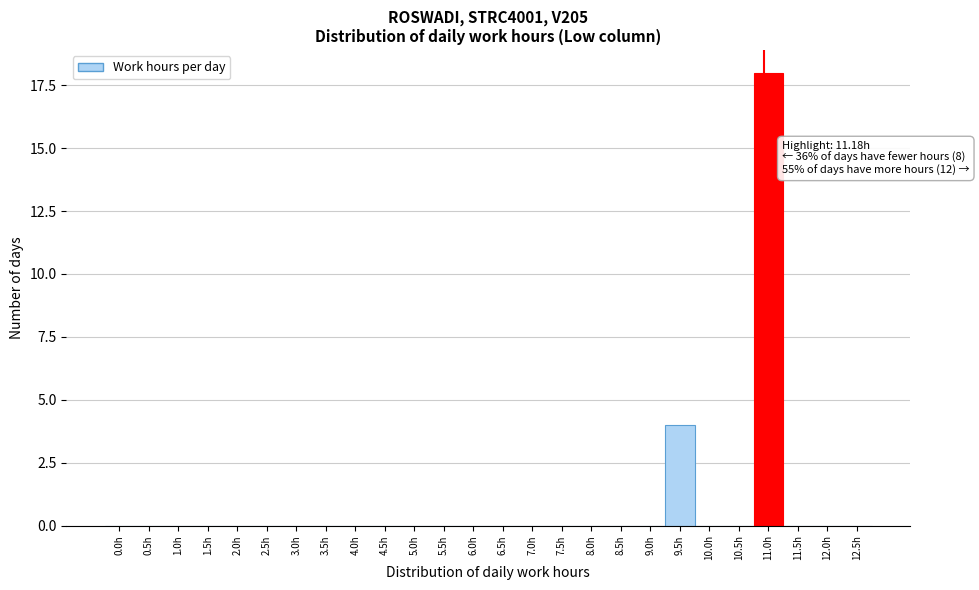

Reading left to right, what are all the values shown in this chart?

0.0h=0	0.5h=0	1.0h=0	1.5h=0	2.0h=0	2.5h=0	3.0h=0	3.5h=0	4.0h=0	4.5h=0	5.0h=0	5.5h=0	6.0h=0	6.5h=0	7.0h=0	7.5h=0	8.0h=0	8.5h=0	9.0h=0	9.5h=4	10.0h=0	10.5h=0	11.0h=18	11.5h=0	12.0h=0	12.5h=0